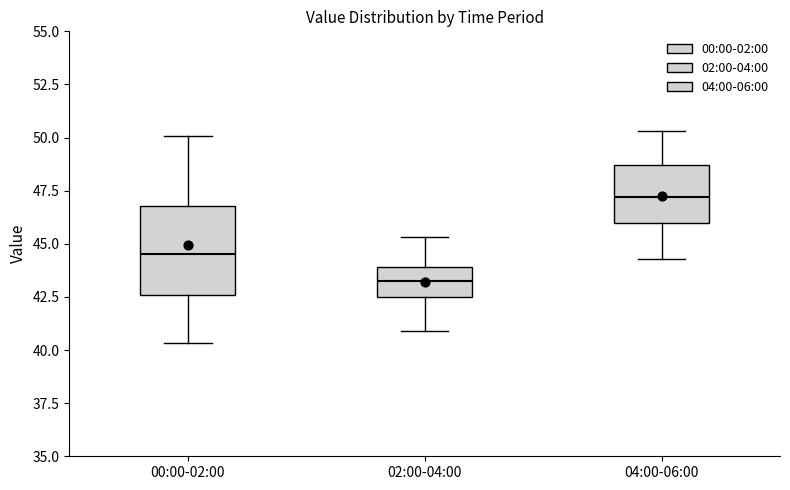

Which box has the highest median line?

04:00-06:00